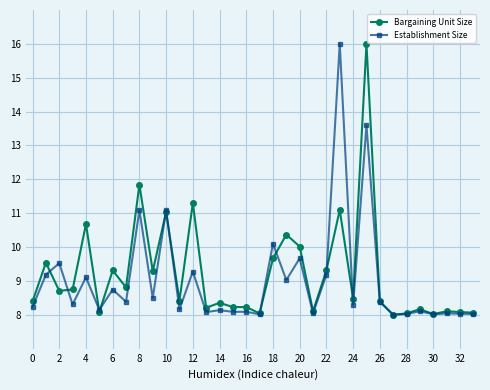

True or false: Establishment Size has more than 2 interior local peaks.

True